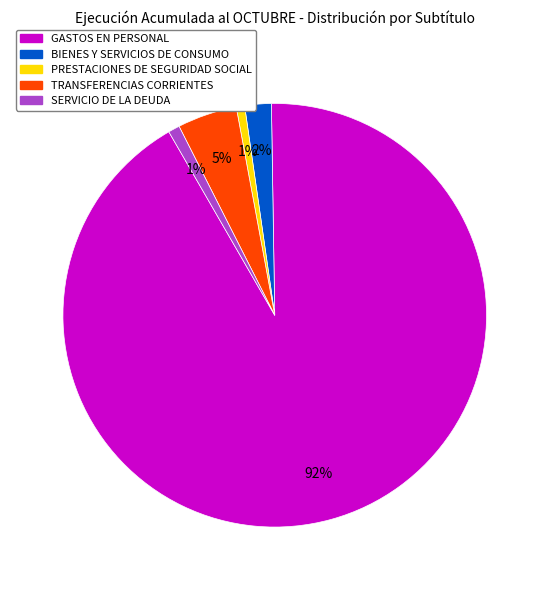

What percentage is the BIENES Y SERVICIOS DE CONSUMO slice, to the nearest percent?

2%